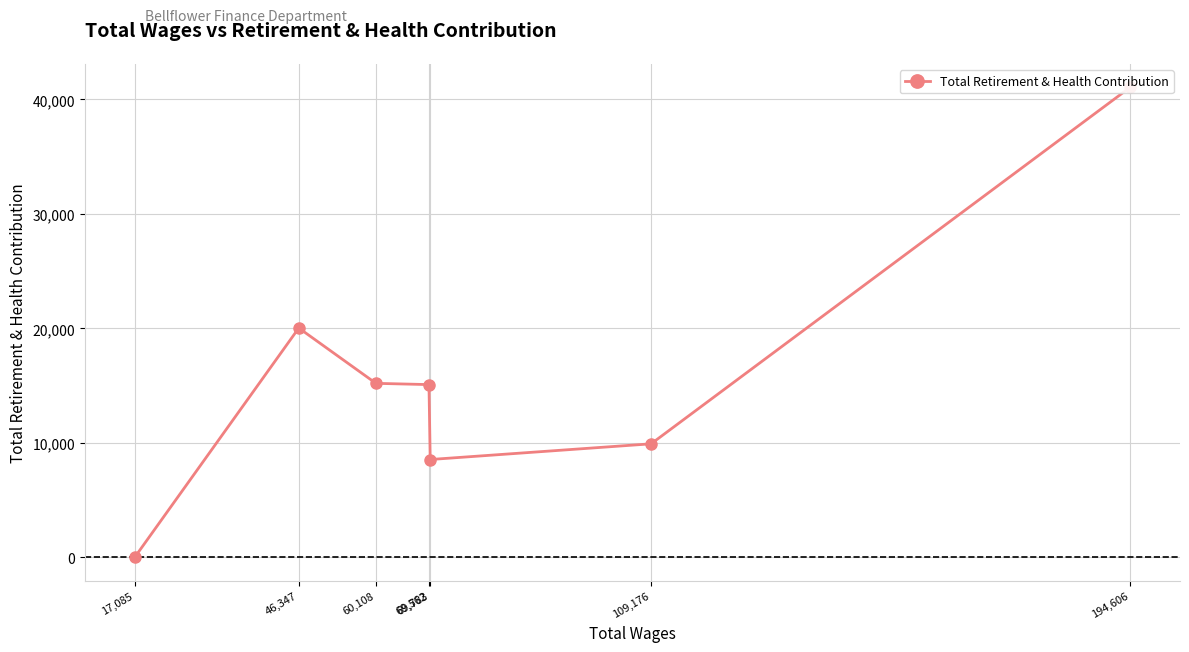

What is the greatest value displayed?

41059